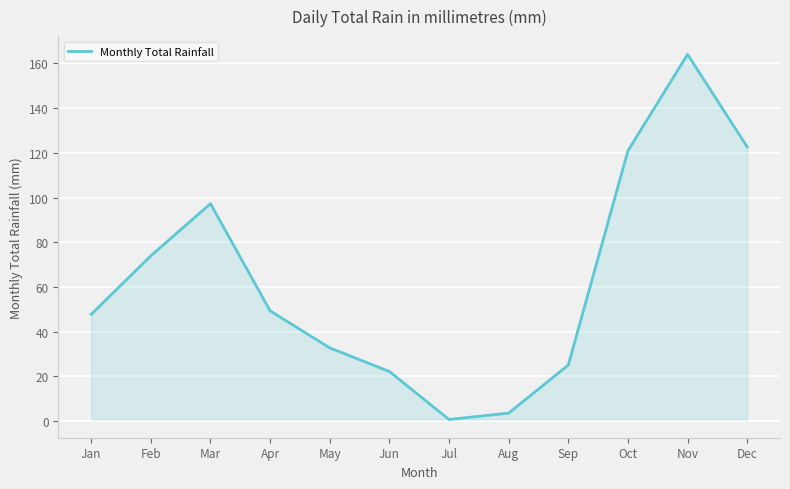

What is the average value?

63.4